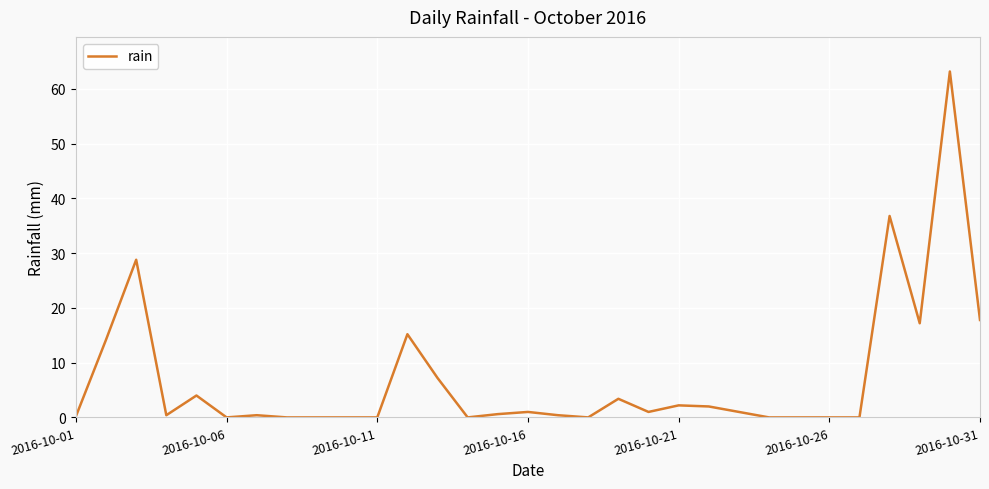

What is the maximum value shown in the chart?

63.2